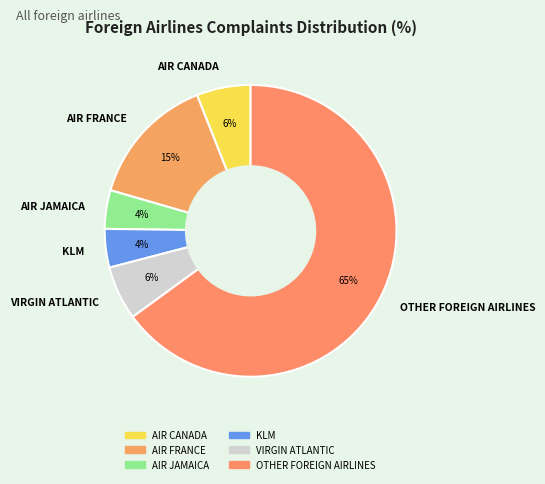

How many segments does this pie chart have?

6